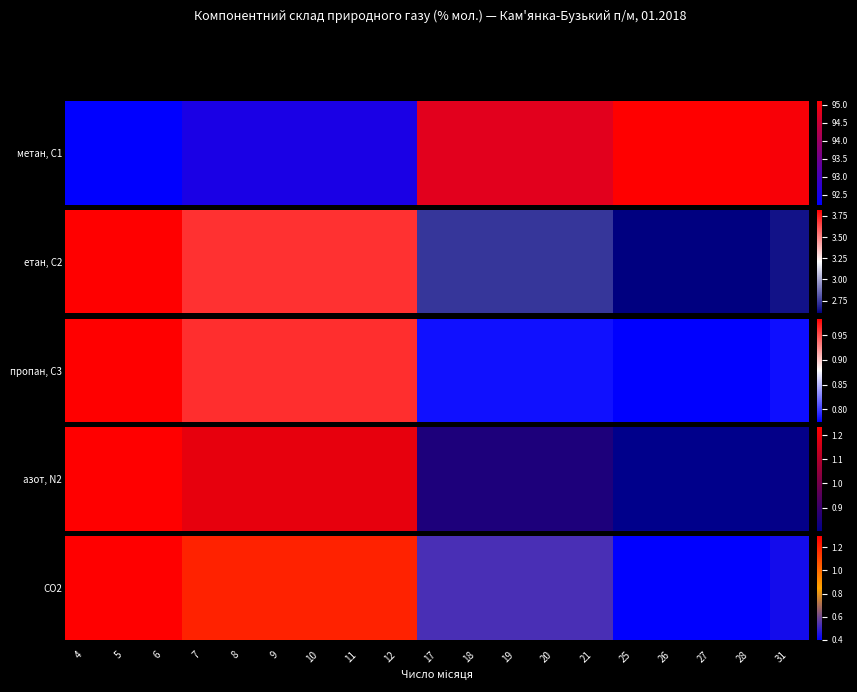

What is the change in value from 12 to 17?

-0.7